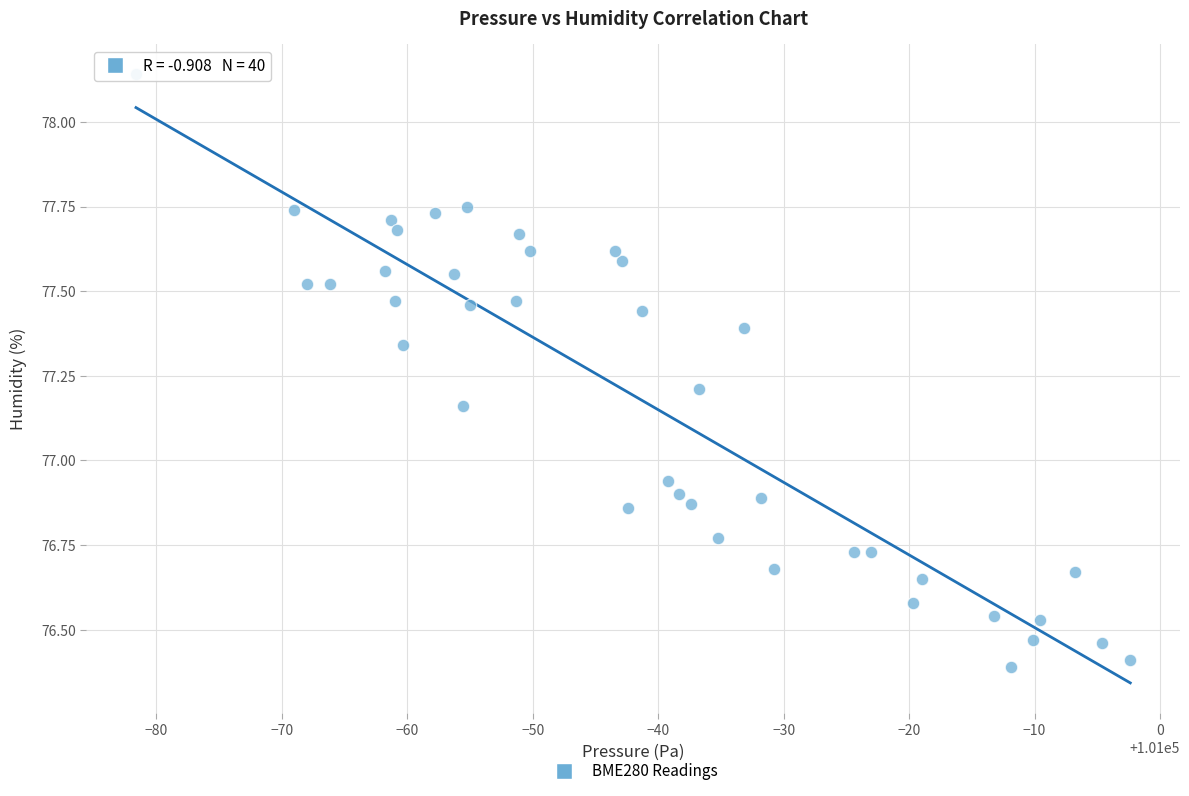

What is the range of X values (max minus min)?

79.2